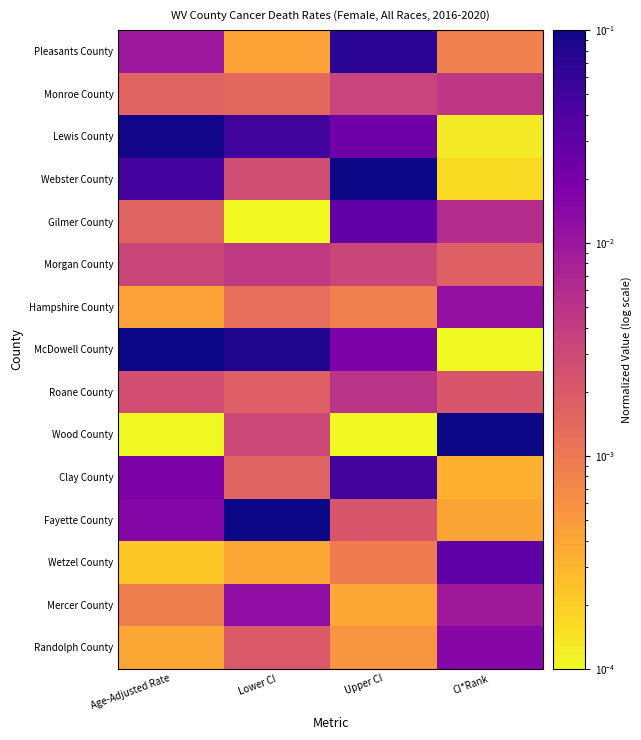

Between Upper CI and CI*Rank, which series saw the biggest shift?

Wood County